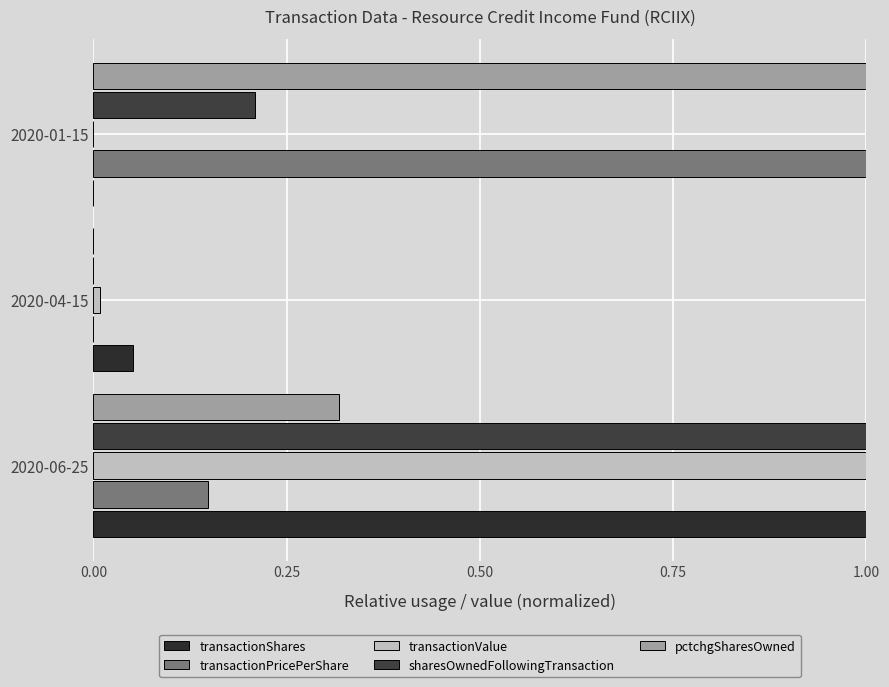

What is the difference between the maximum and second lowest values in the pctchgSharesOwned series?

0.7